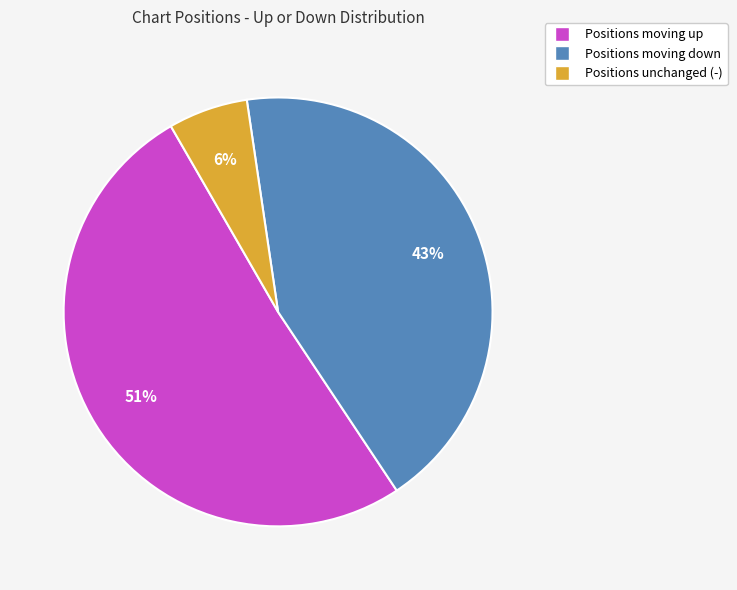

To the nearest percent, what is the difference between the largest and smallest slice percentages?

45%